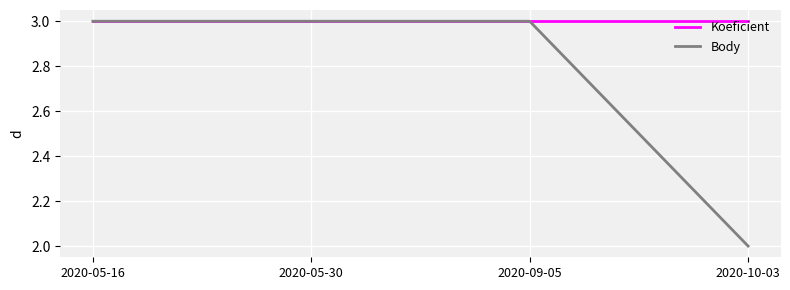

Reading left to right, list all the values displayed in this chart.

Koeficient: 2020-05-16=3	2020-05-30=3	2020-09-05=3	2020-10-03=3
Body: 2020-05-16=3	2020-05-30=3	2020-09-05=3	2020-10-03=2